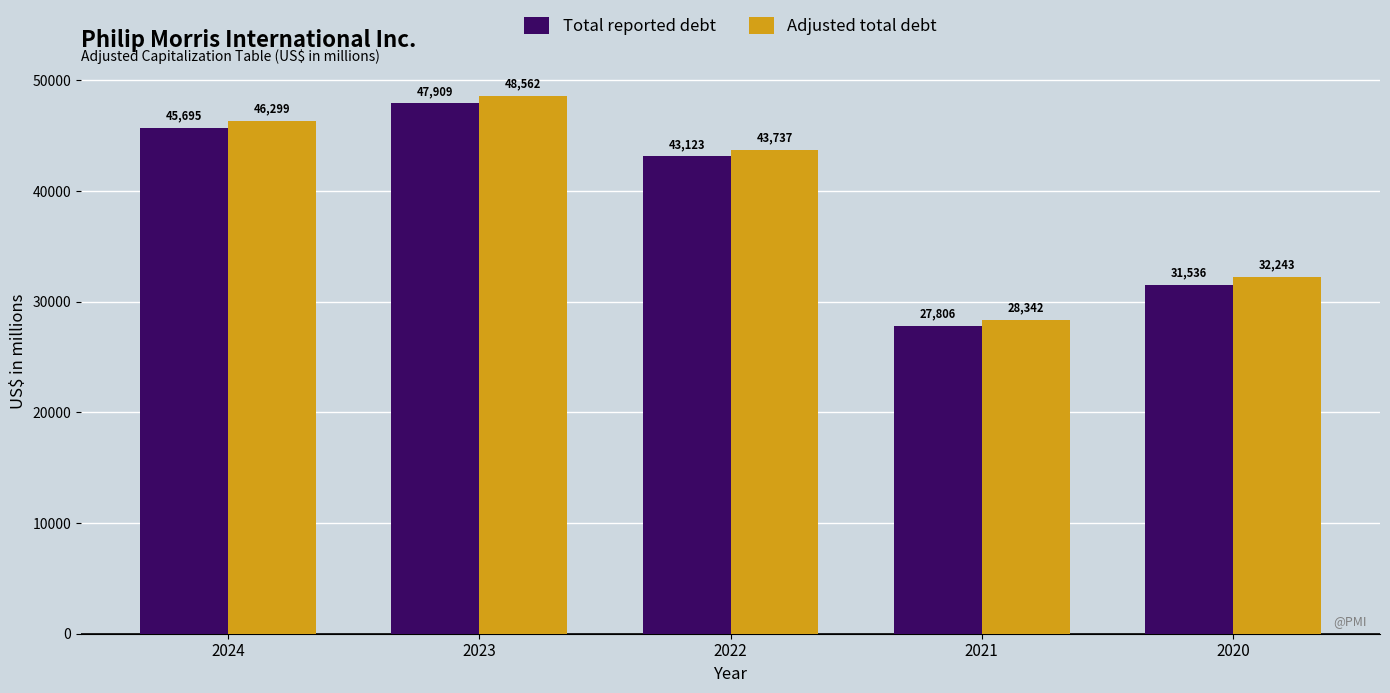

Where is Total reported debt nearest to the value 37857?

2022